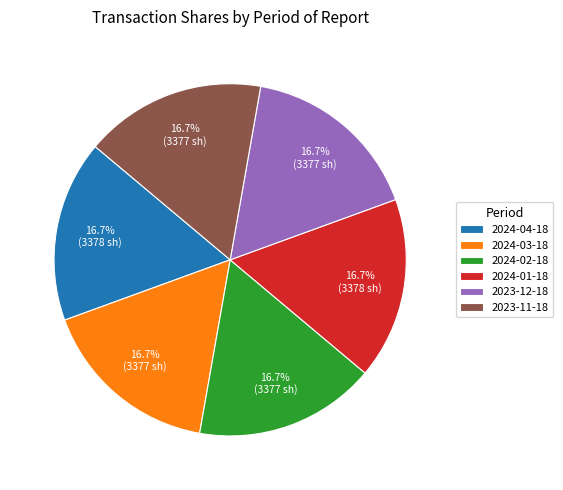

What percentage do 2024-04-18 and 2024-02-18 together represent?

33.3%